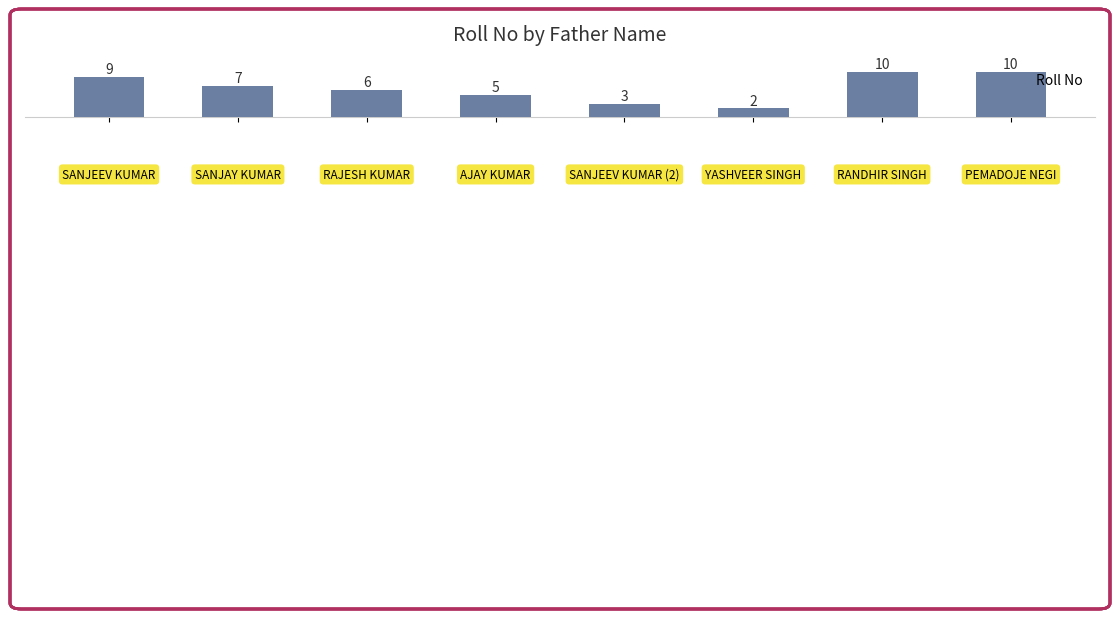

What is the difference between the maximum and minimum values?

8